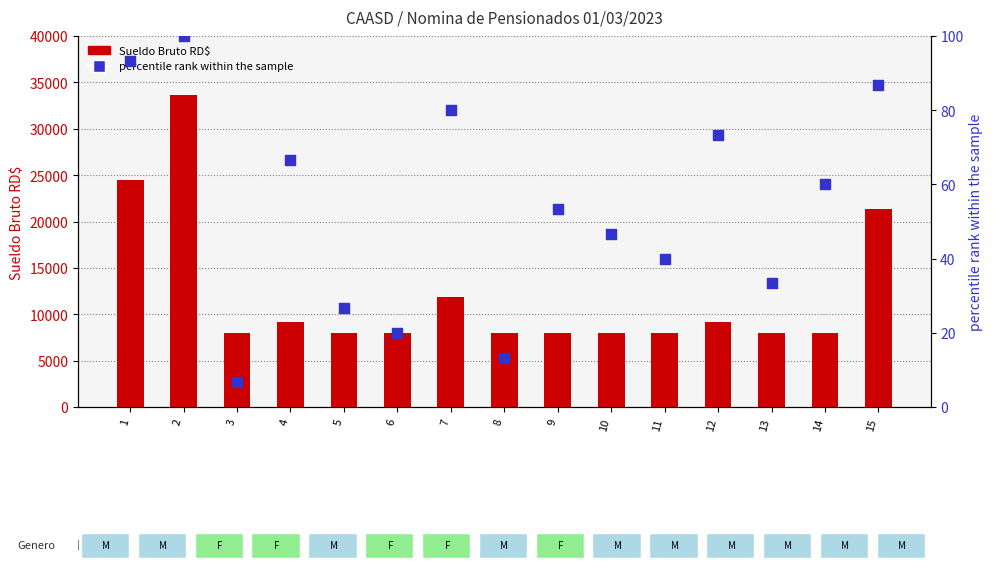

Which series reaches the minimum Y coordinate?

percentile rank within the sample